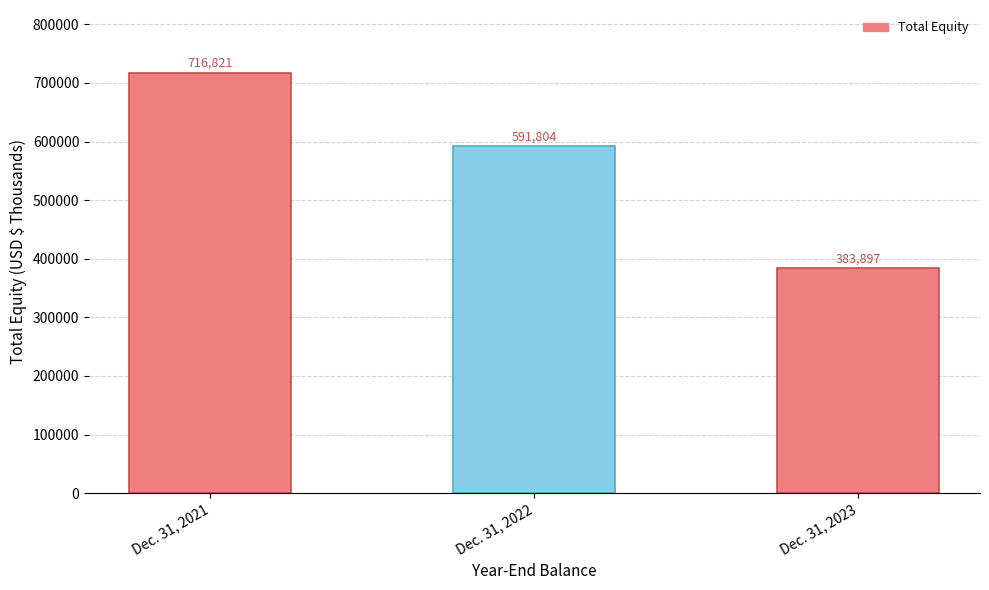

What is the approximate value at Dec. 31, 2022, to the nearest 50?

591800